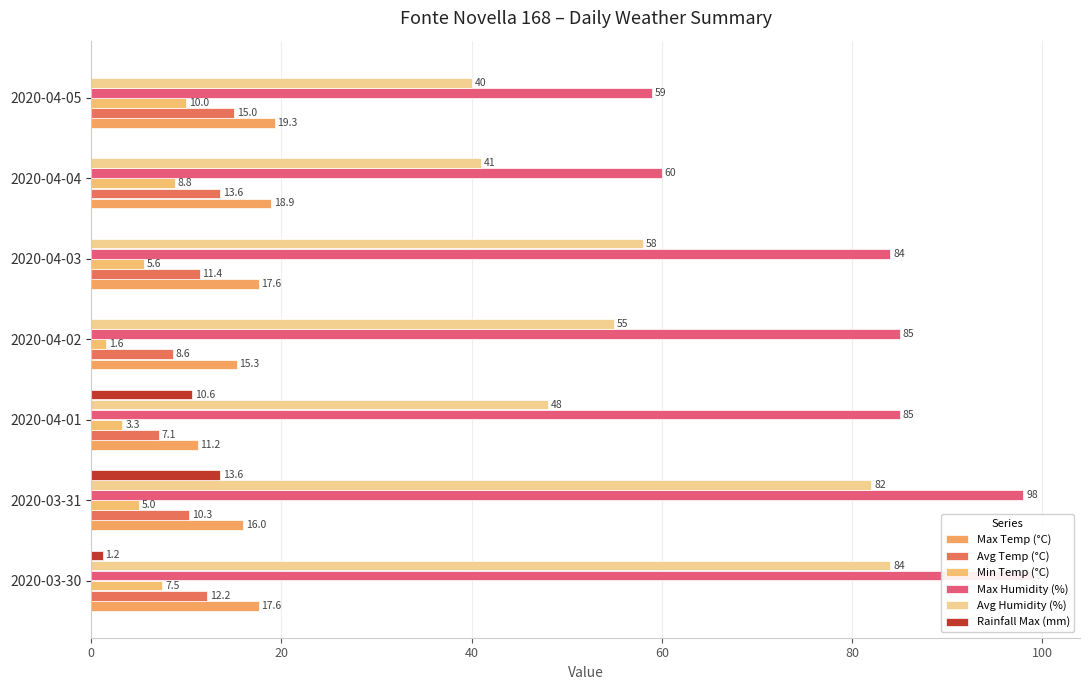

Rank the series at 2020-04-02 from highest to lowest value.

Max Humidity (%), Avg Humidity (%), Max Temp (°C), Avg Temp (°C), Min Temp (°C), Rainfall Max (mm)